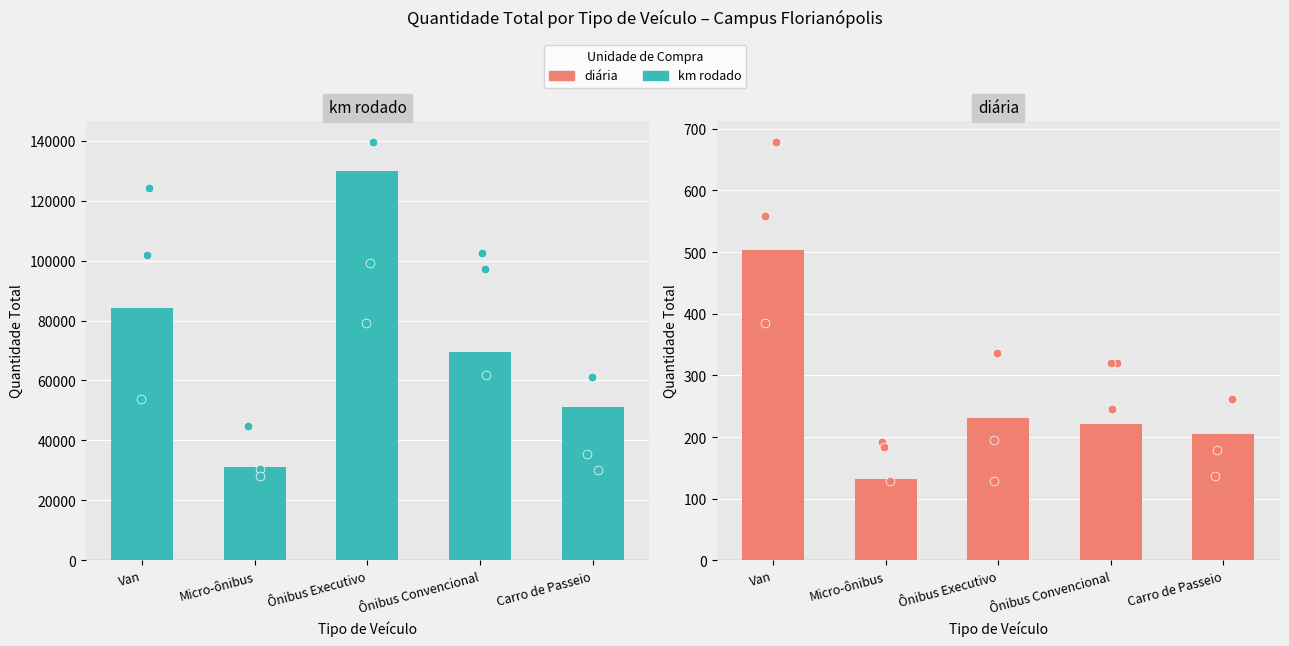

Which series has the largest total across all categories?

km rodado